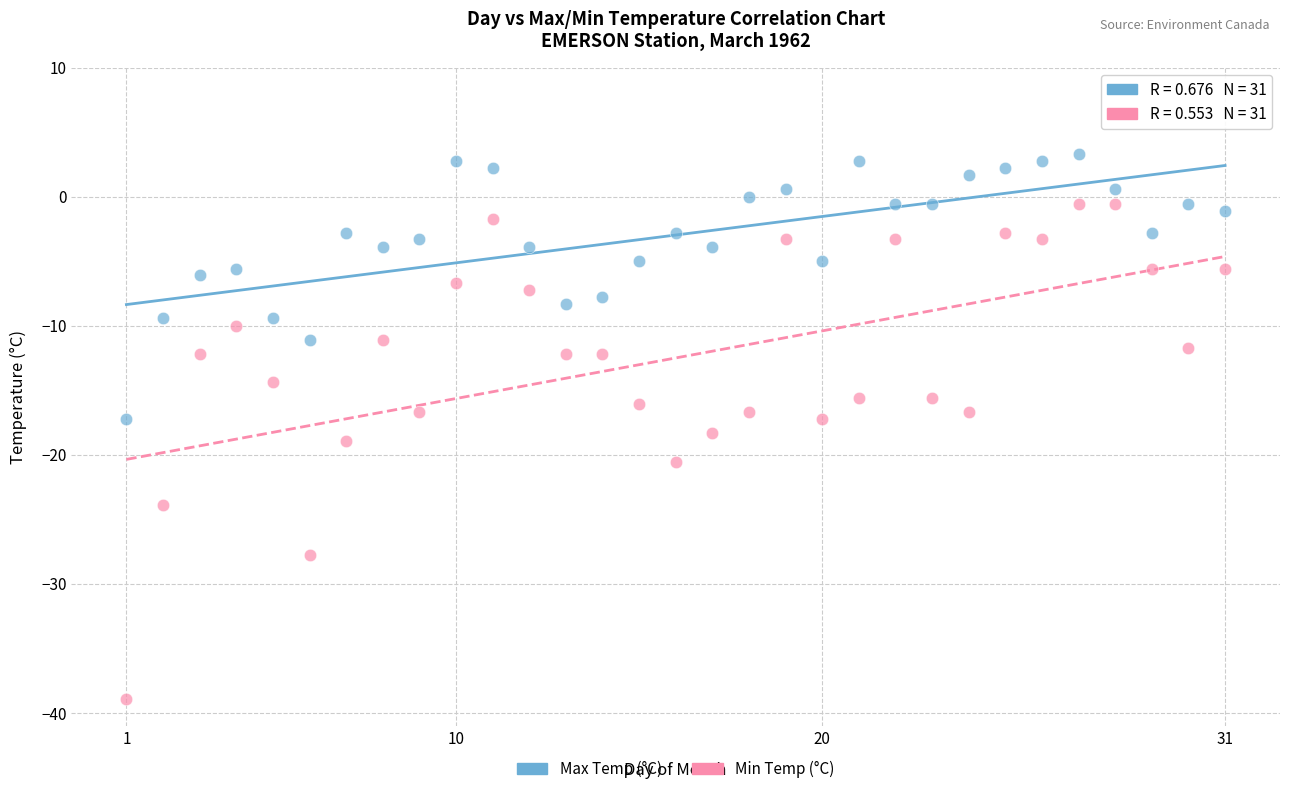

Across all data points, what is the range of Y values (max minus min)?

42.2